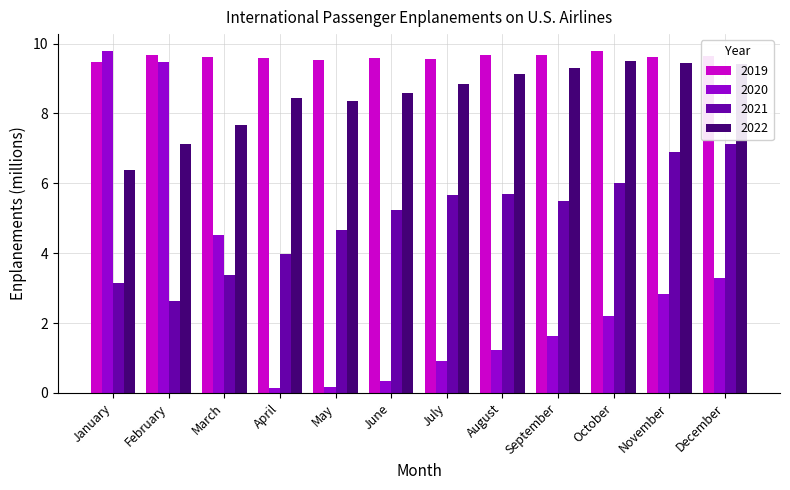

What are all the series names shown in the legend?

2019, 2020, 2021, 2022